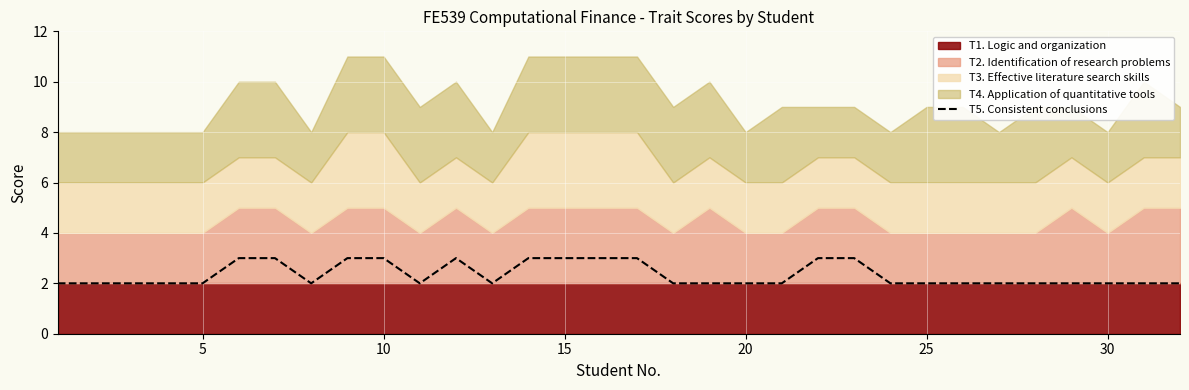

The value of T5. Consistent conclusions at 5 is 2. True or false?

True